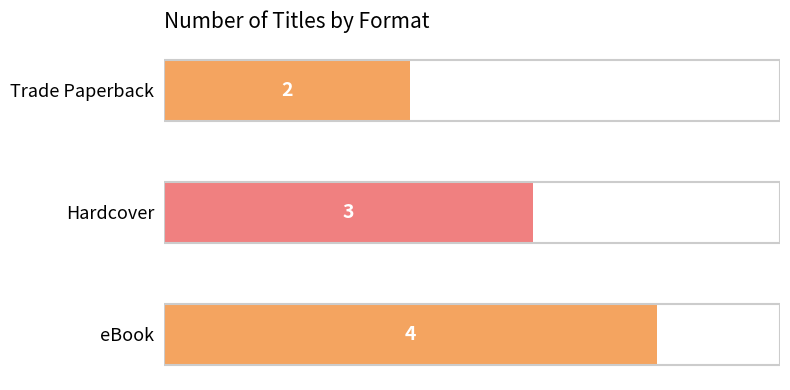

What is the smallest value displayed?

2